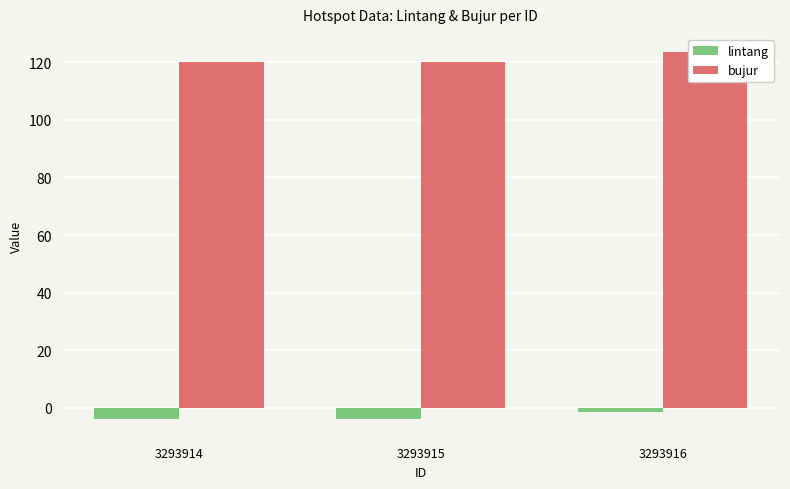

At how many categories does at least one series exceed 81?

3